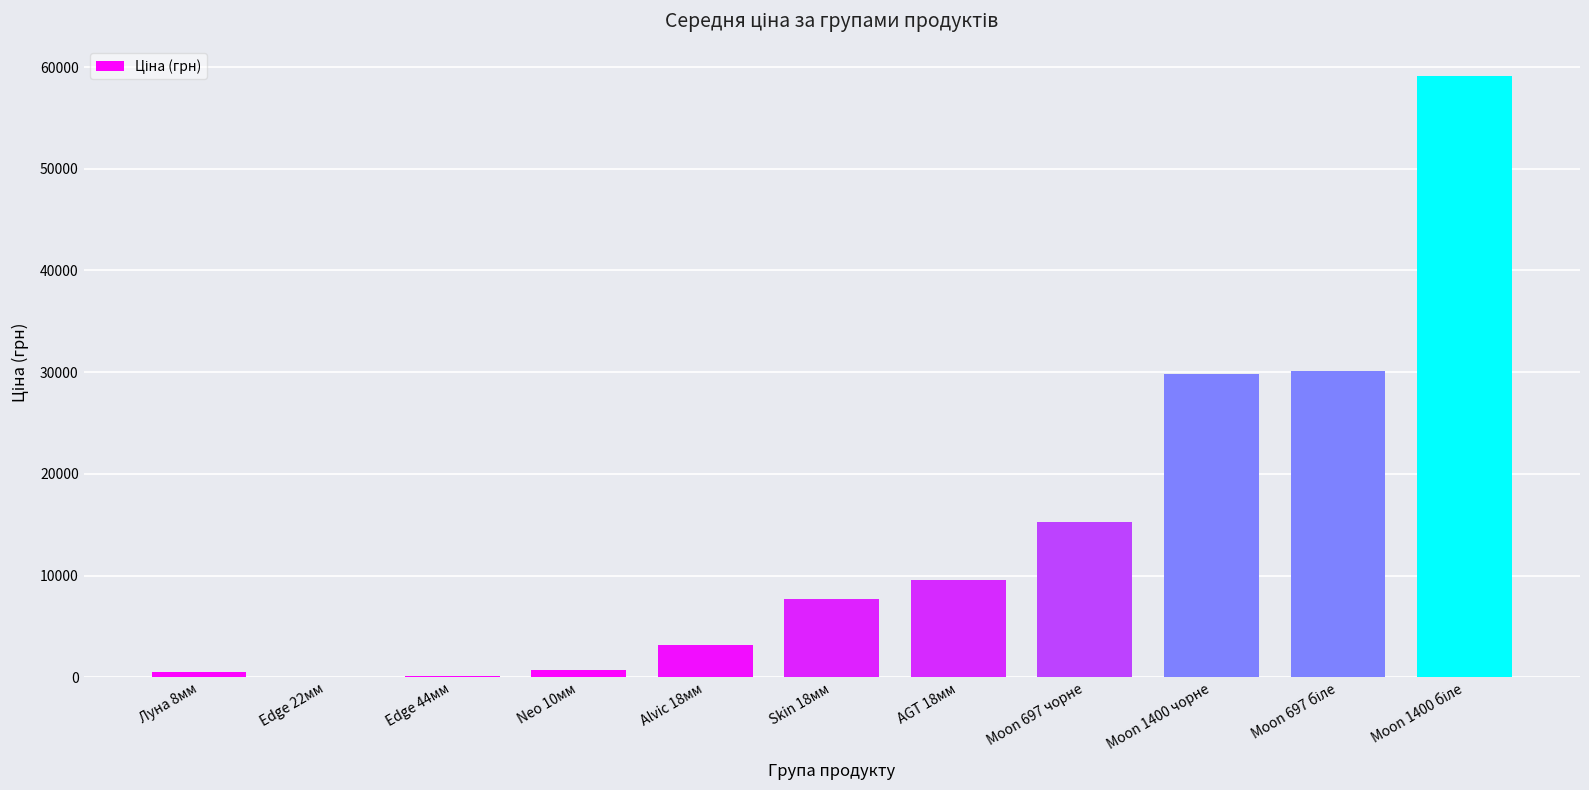

What is the sum of all values?

156139.5